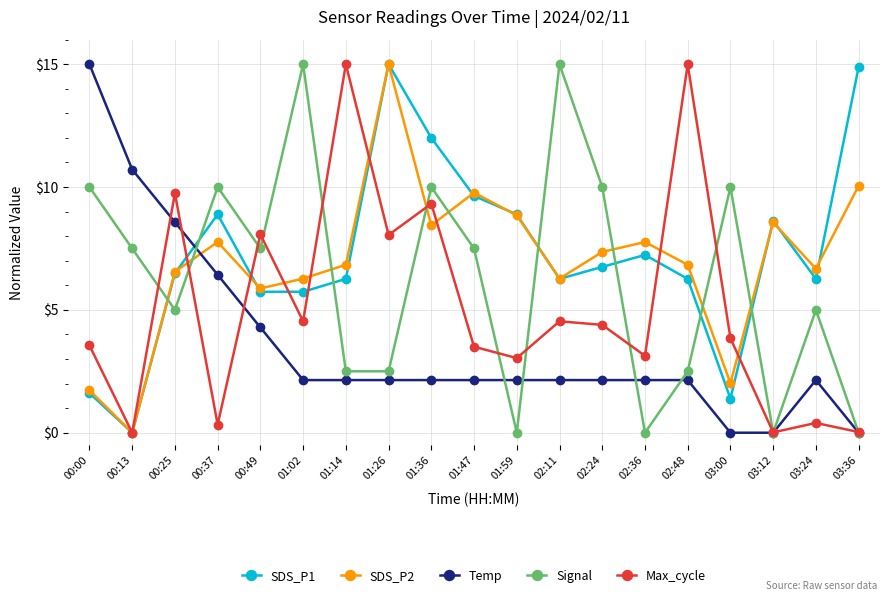

At which category does SDS_P2 reach its first local valley?

00:13